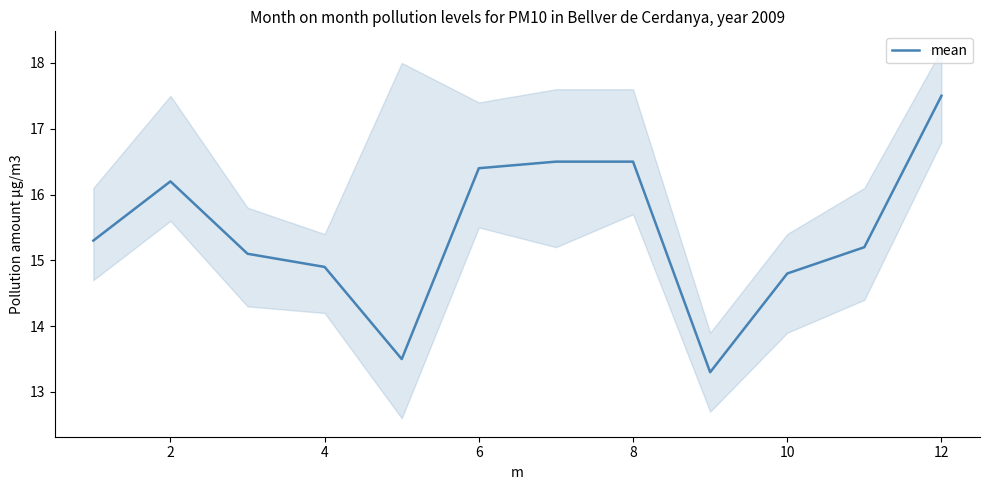

What is the highest value of the mean series?

17.5